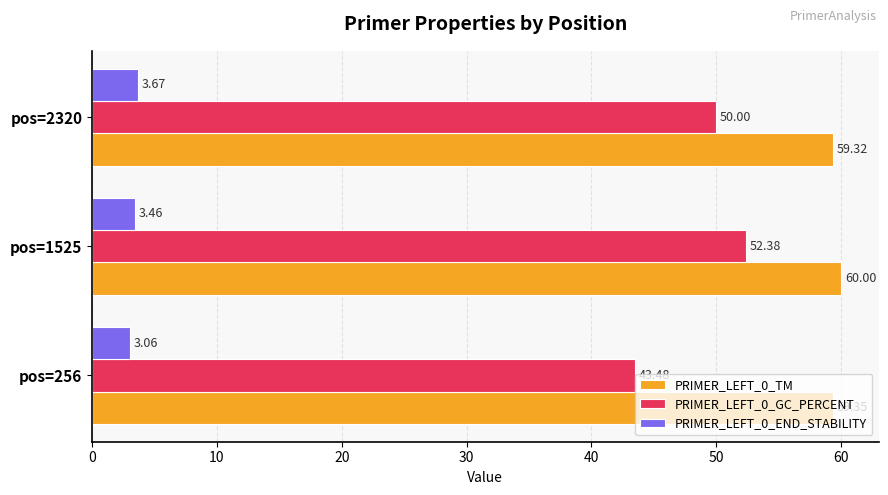

Rank the series at pos=1525 from highest to lowest value.

PRIMER_LEFT_0_TM, PRIMER_LEFT_0_GC_PERCENT, PRIMER_LEFT_0_END_STABILITY